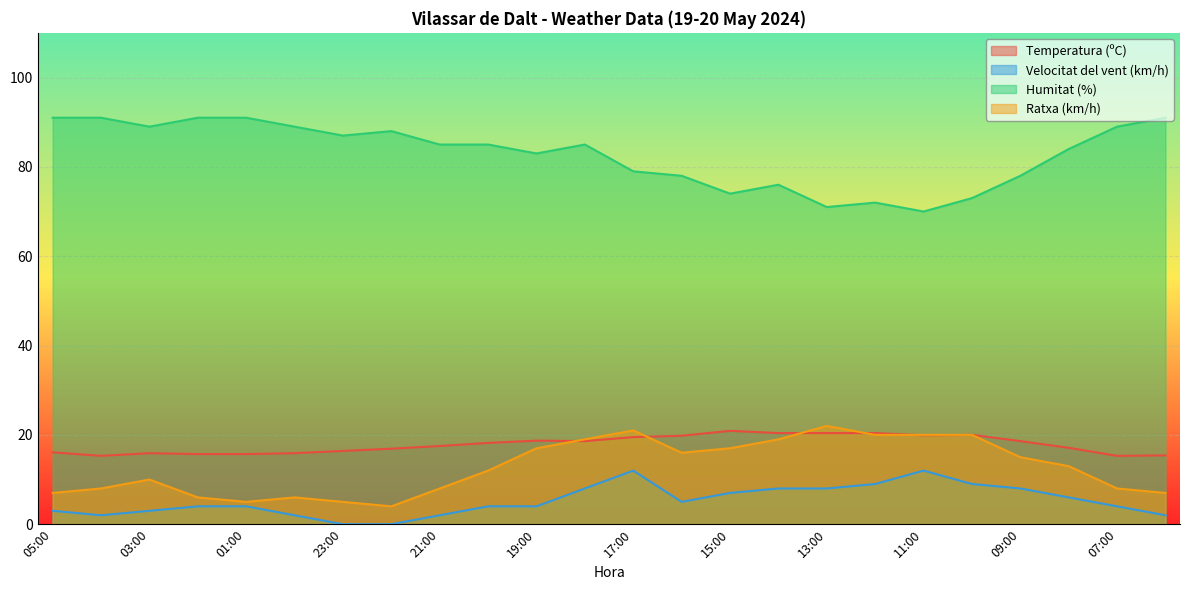

Does the chart display data point markers on the line(s)?

No